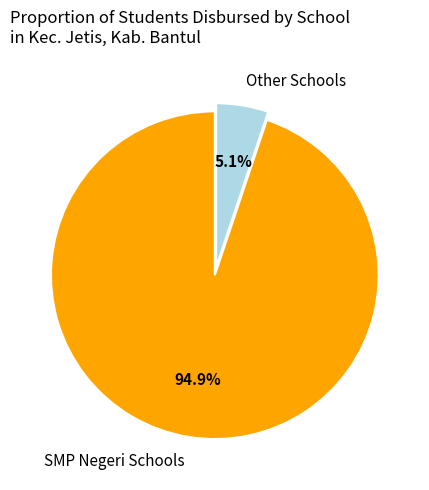

How many slices are in this pie chart?

2